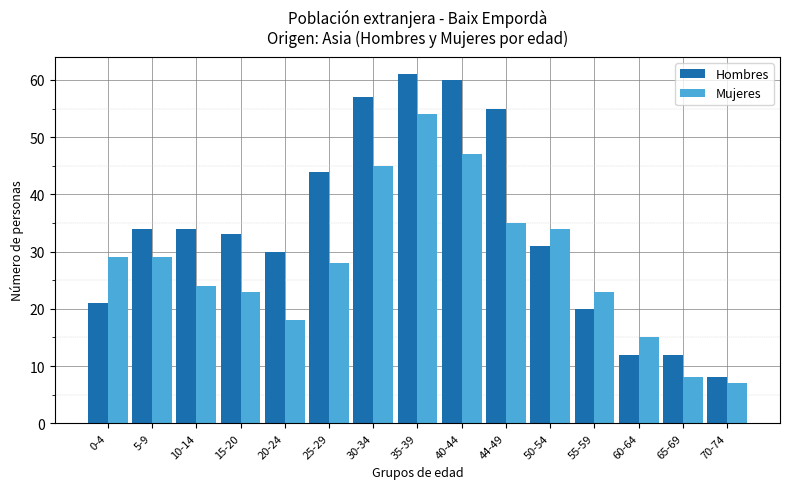

What is the lowest value of the Hombres series?

8